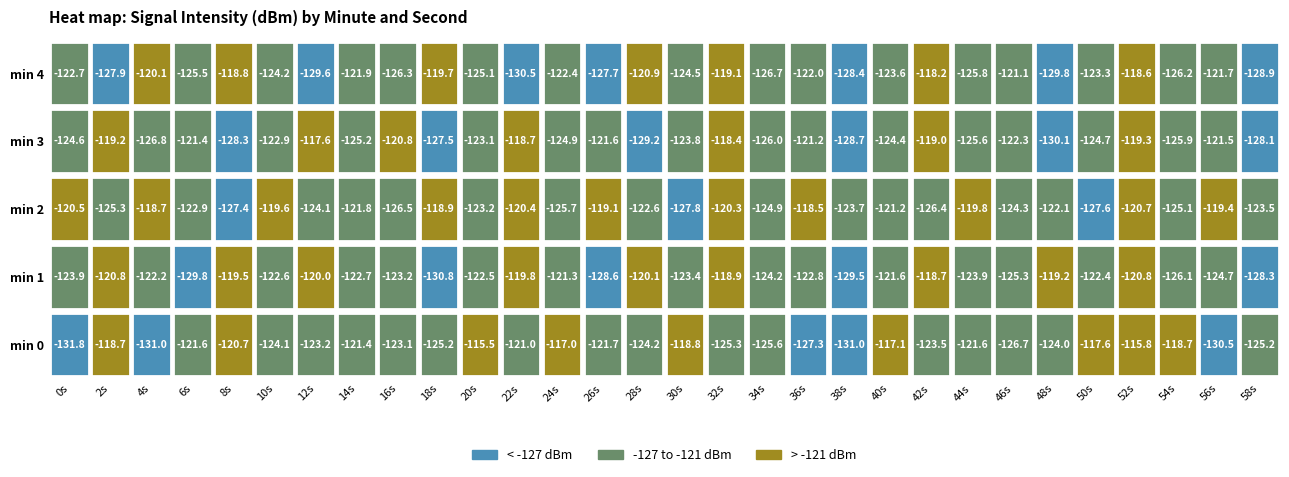

Is the value of 2 at 2 greater than the value of 0 at 0?

Yes